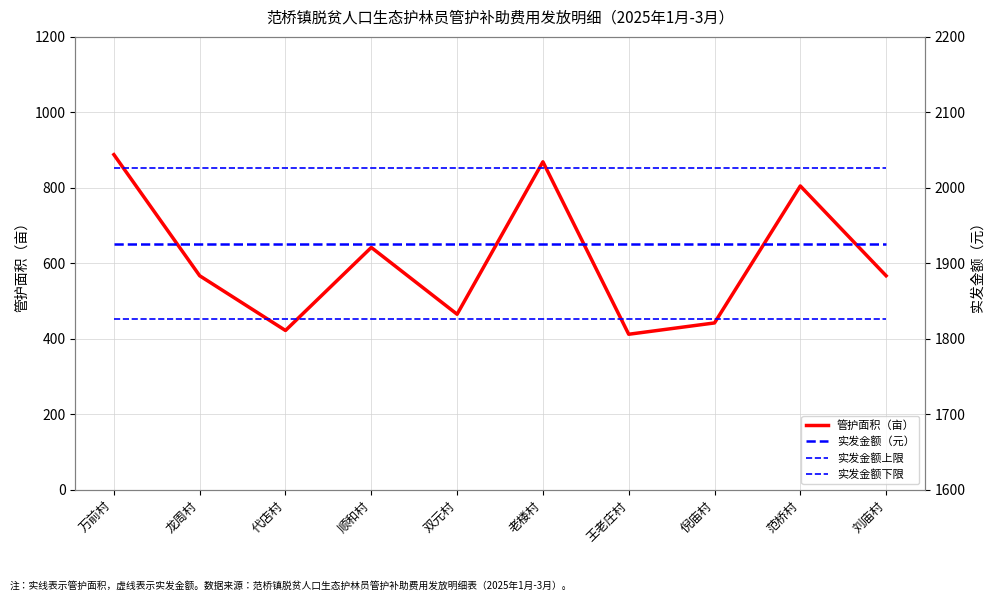

What is the label of the 8th point from the left?

倪庙村